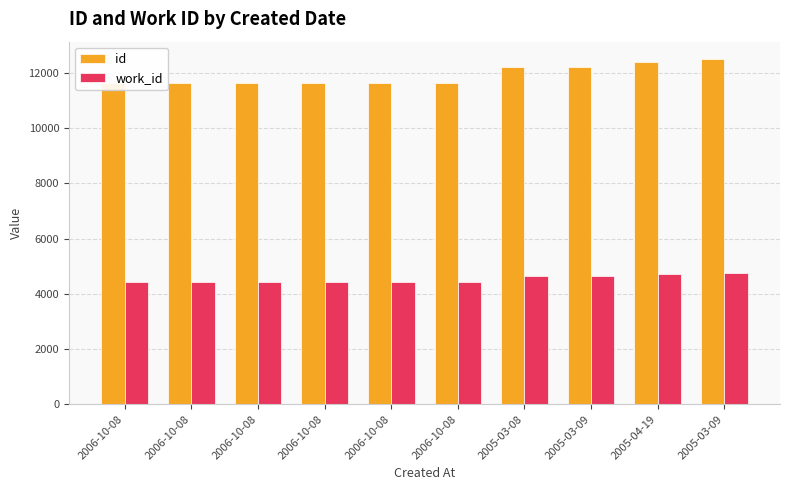

What is the difference between the second highest and minimum values in the id series?

781